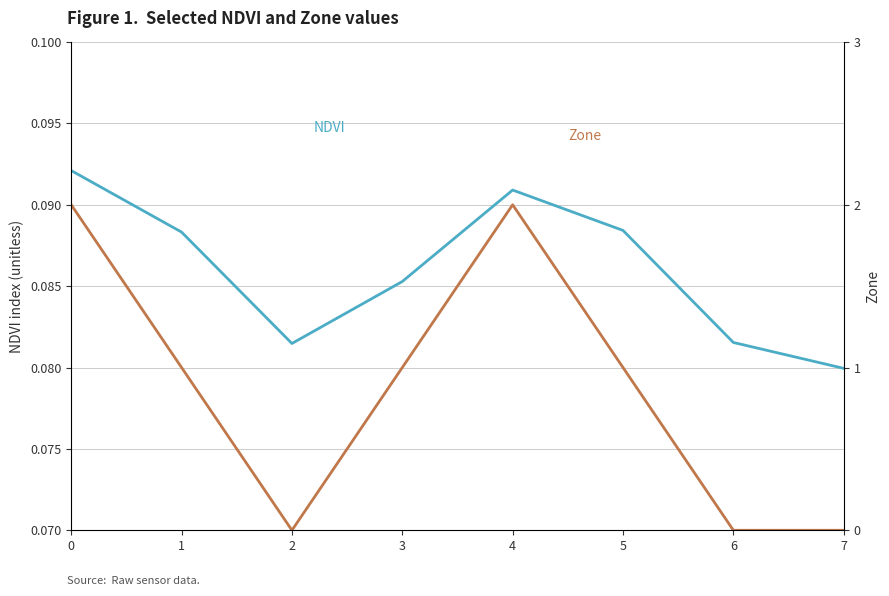

True or false: Zone has more than 0 points higher than both neighbors.

True